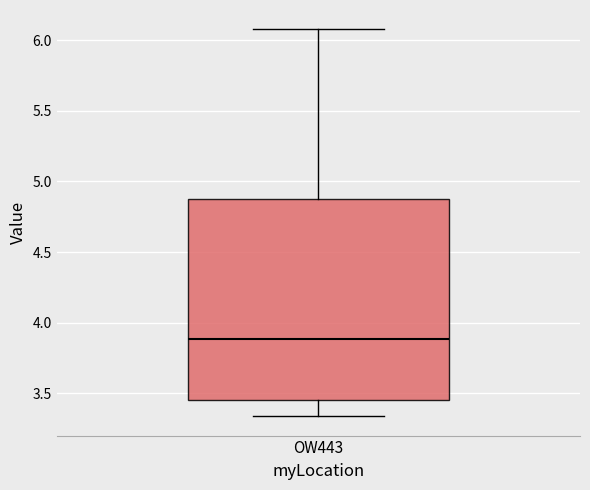

Where is the upper edge of the box for OW443 on the y-axis? The values are not printed on the chart, so give them approximately, as read against the axis.

4.90